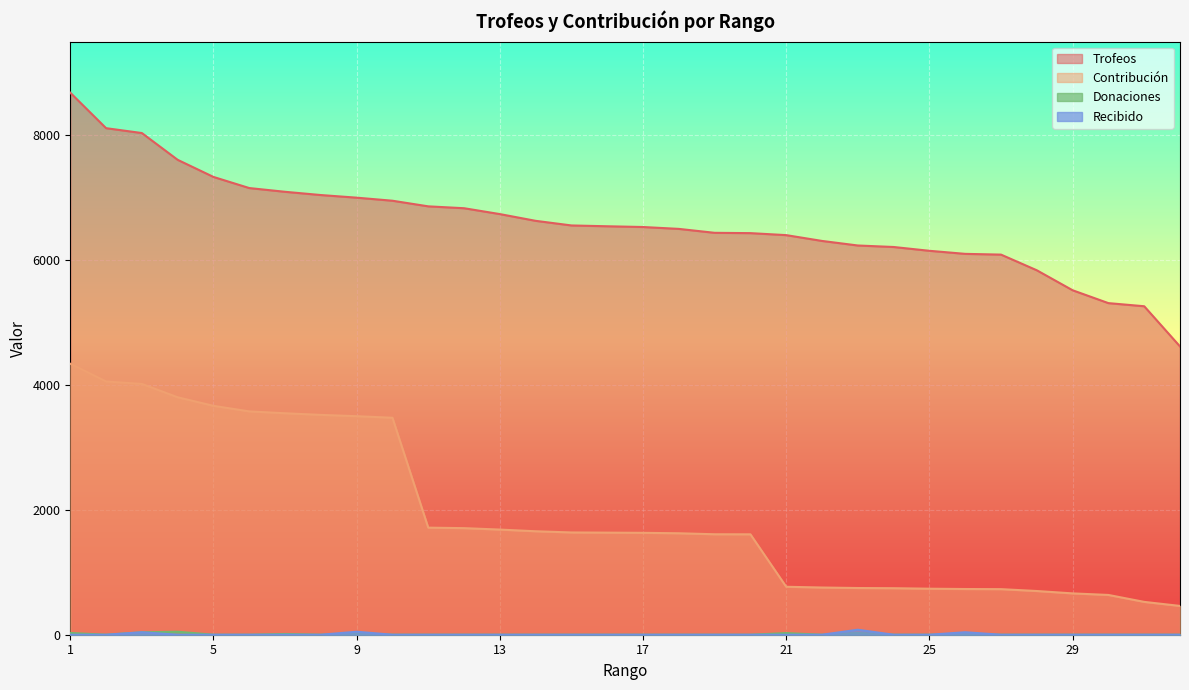

How many values in Donaciones are above zero?

8